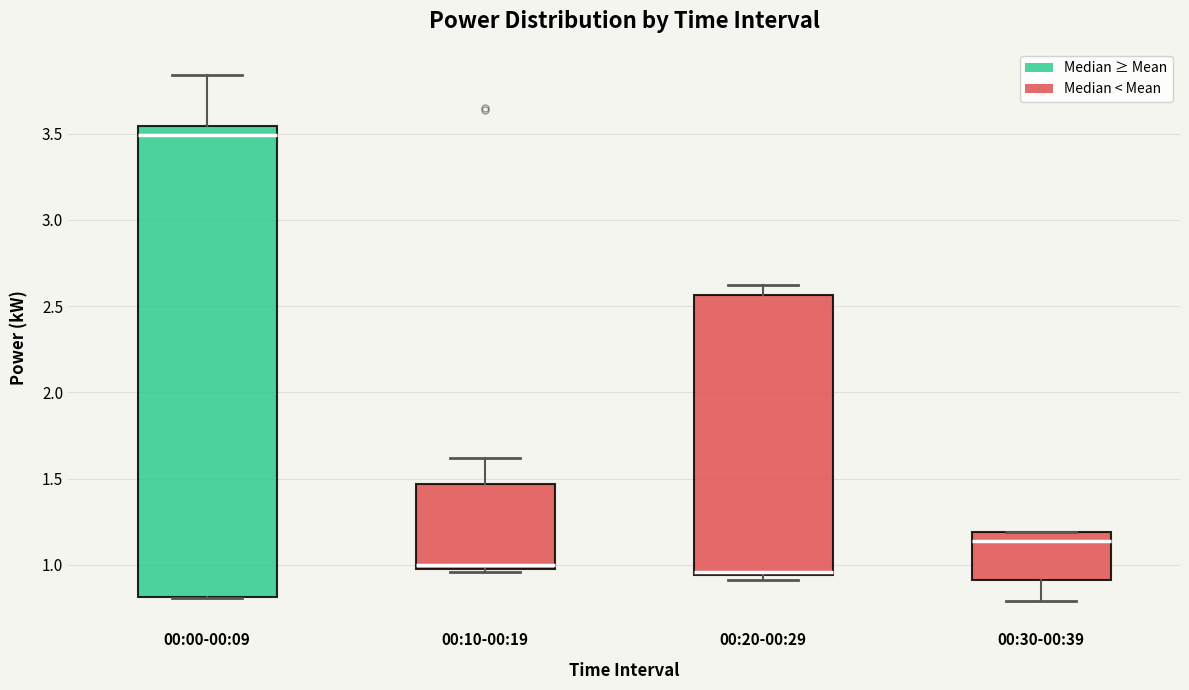

Reading left to right, read every box against the y-axis: the position of its median line, the range the box covers, and the ends of its whiskers. The values are not printed on the chart, so give them approximately, as read against the axis.

00:00-00:09: median 3.50, box 0.80 to 3.55, whiskers 0.80 to 3.85
00:10-00:19: median 1.00, box 0.95 to 1.45, whiskers 0.95 to 1.60
00:20-00:29: median 0.95 (just above the box's lower edge), box 0.95 to 2.55, whiskers 0.90 to 2.60
00:30-00:39: median 1.15, box 0.90 to 1.20, whiskers 0.80 to 1.20